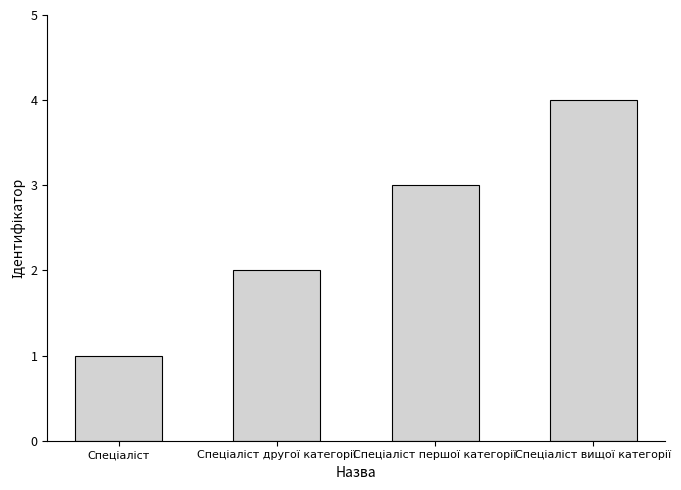

Reading left to right, extract all data points from this chart.

1	2	3	4